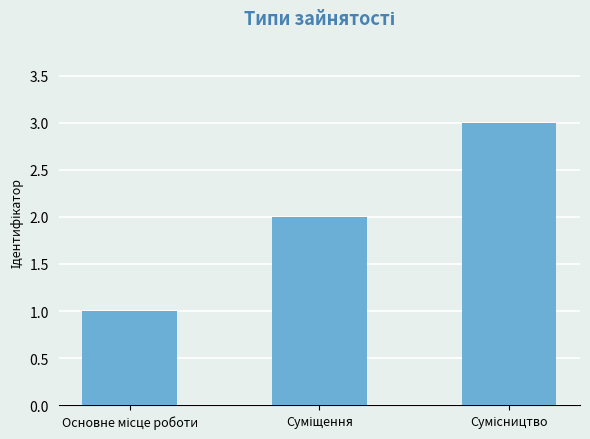

How many categories are shown in the chart?

3